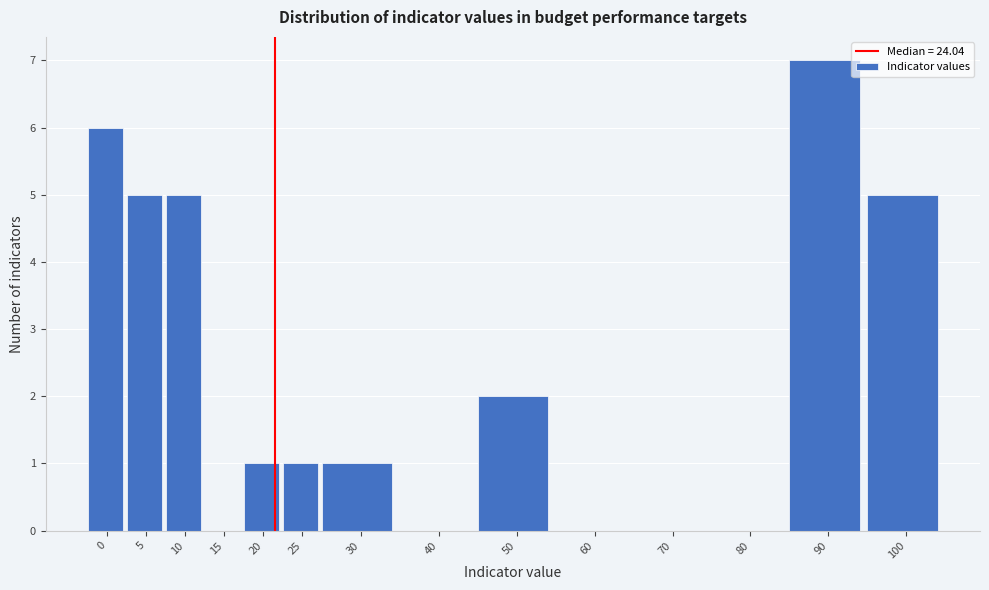

Reading left to right, what are all the values shown in this chart?

0=6	5=5	10=5	15=0	20=1	25=1	30=1	40=0	50=2	60=0	70=0	80=0	90=7	100=5